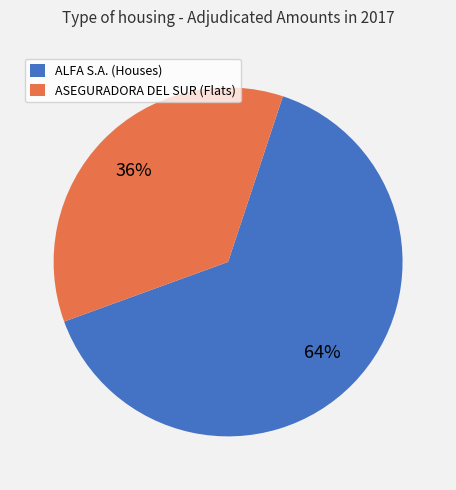

Which category accounts for the majority?

ALFA S.A. (Houses)